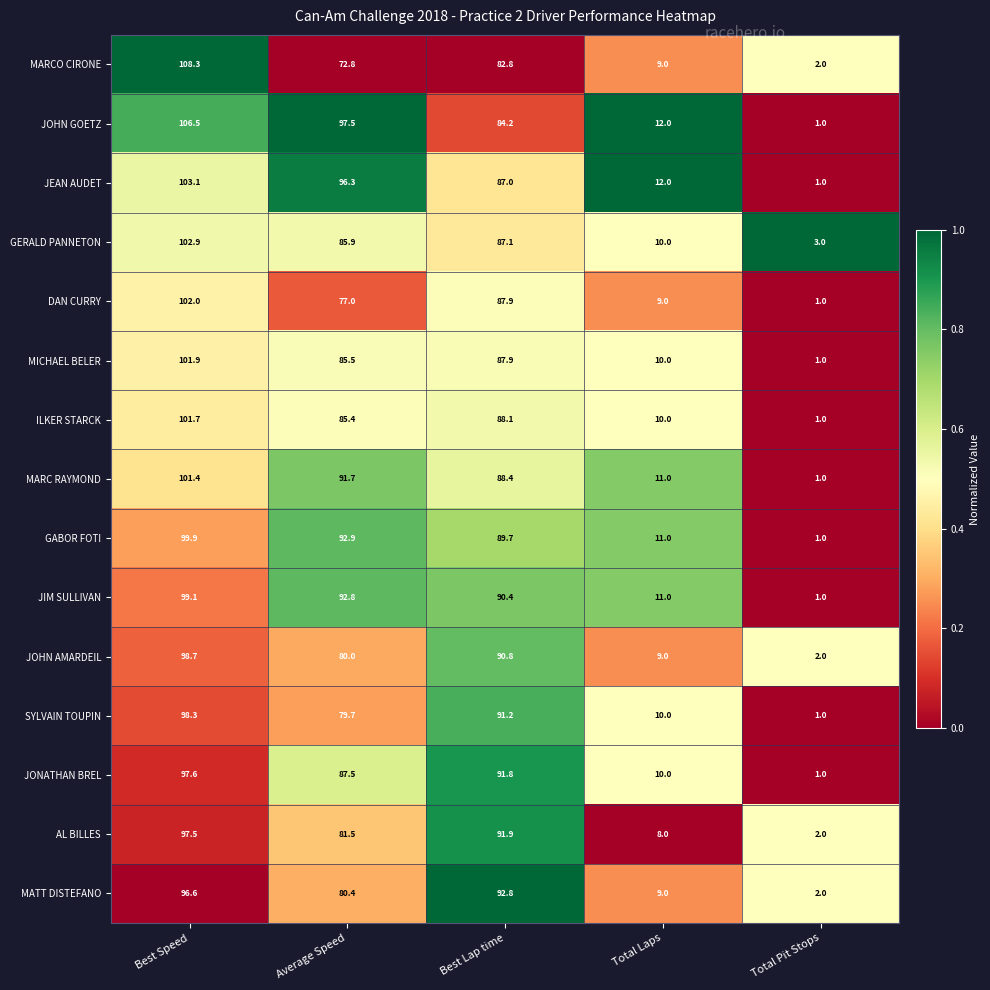

Is the value of ILKER STARCK at Total Pit Stops greater than the value of AL BILLES at Best Speed?

No